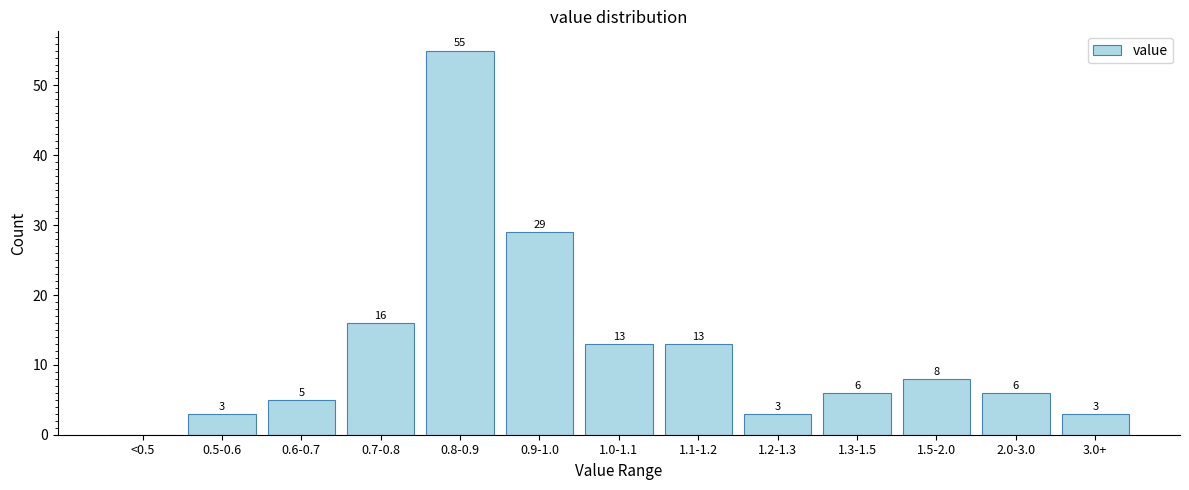

Reading right to left, list all the values displayed in this chart.

3.0+=3	2.0-3.0=6	1.5-2.0=8	1.3-1.5=6	1.2-1.3=3	1.1-1.2=13	1.0-1.1=13	0.9-1.0=29	0.8-0.9=55	0.7-0.8=16	0.6-0.7=5	0.5-0.6=3	<0.5=0